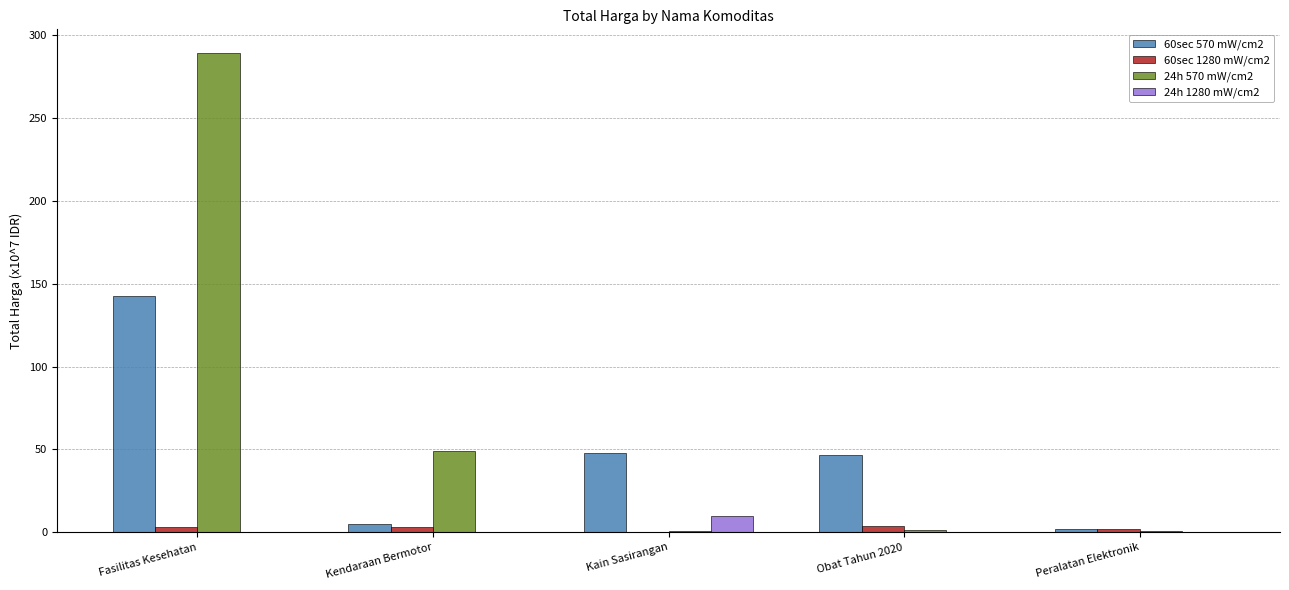

At which label does 60sec 1280 mW/cm2 first exceed 3?

Fasilitas Kesehatan